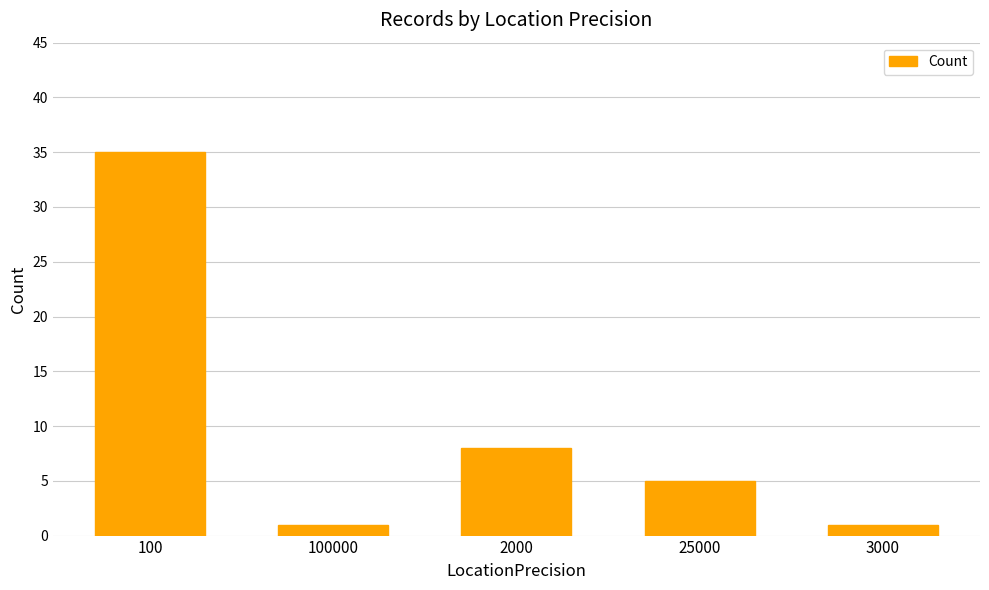

Reading right to left, extract all data points from this chart.

1	5	8	1	35